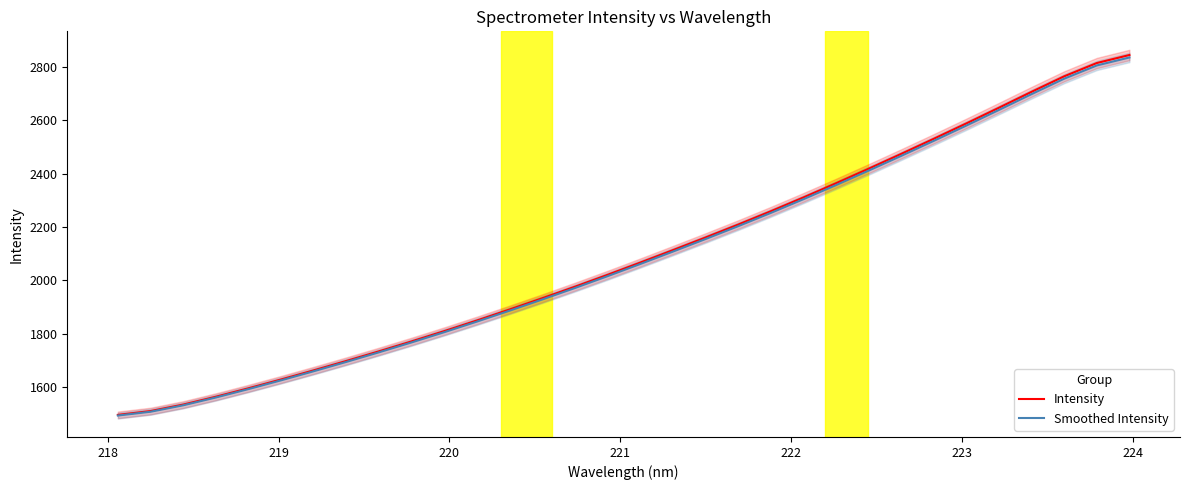

What is the highest value of the Intensity series?

2845.7